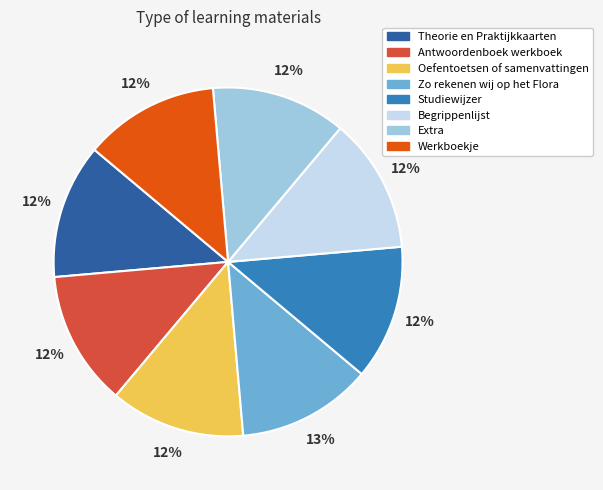

What percentage is the Antwoordenboek werkboek slice, to the nearest percent?

12%